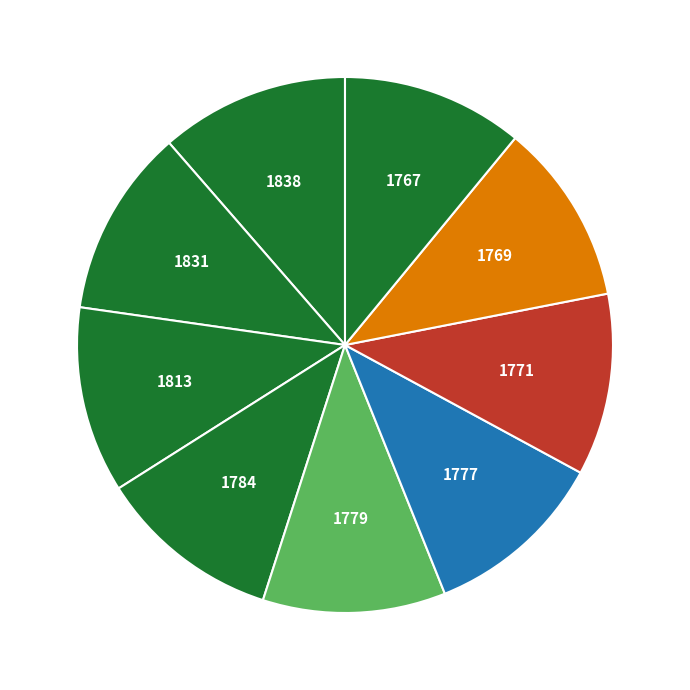

Count the number of slices in the pie.

9